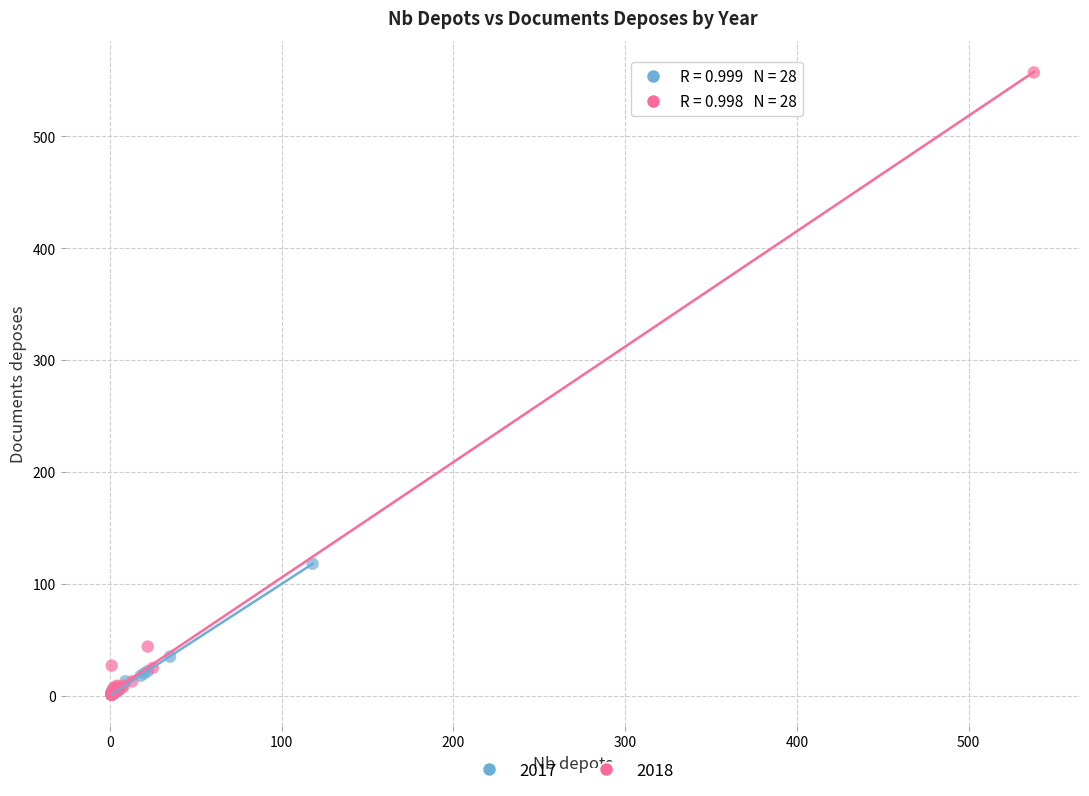

Which series has the largest Y range (max minus min)?

2018